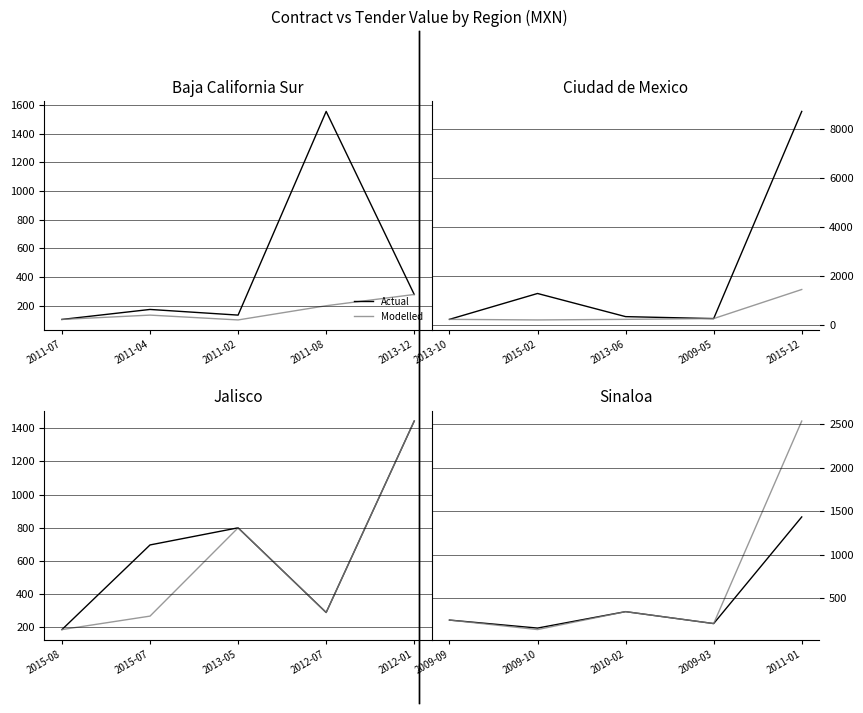

What position from the right is 2009-03?

2